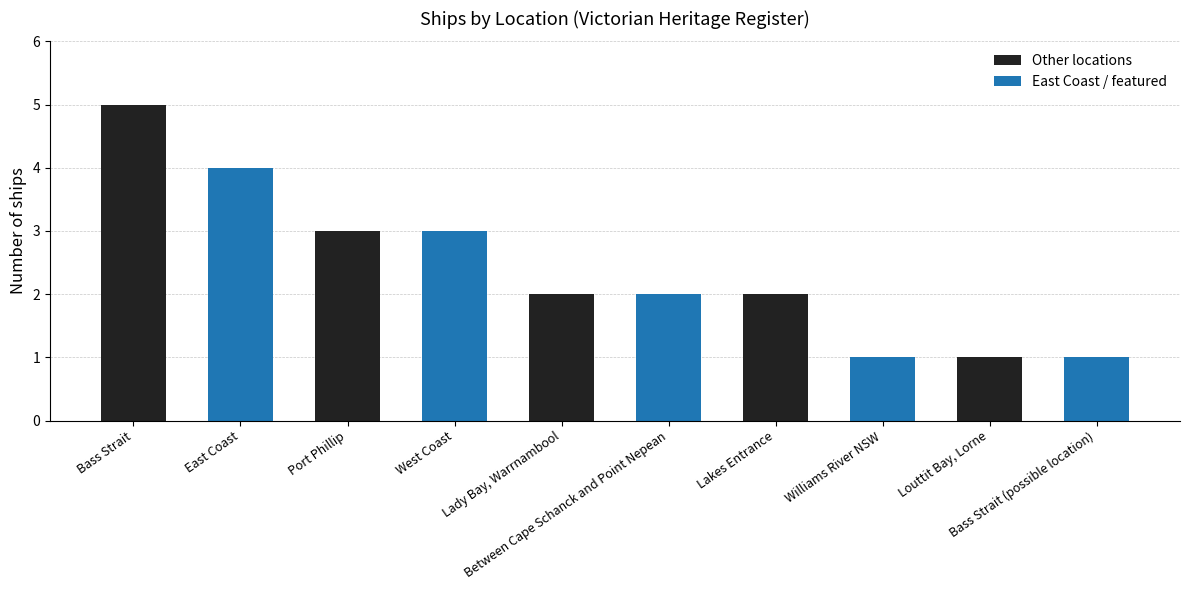

List the series in order of their peak value, highest first.

Other locations, East Coast / featured